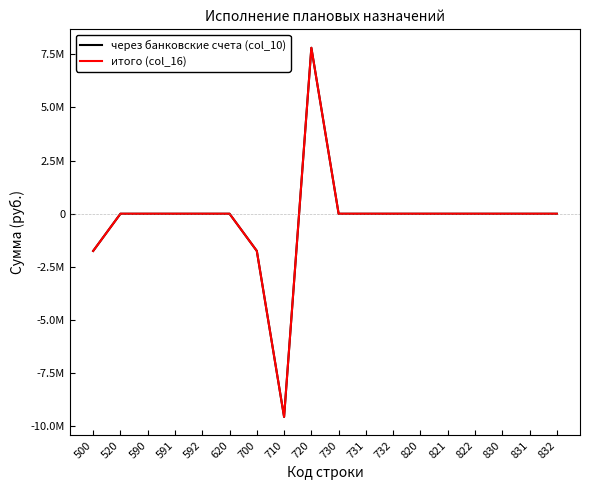

Does the chart have visible grid lines?

No